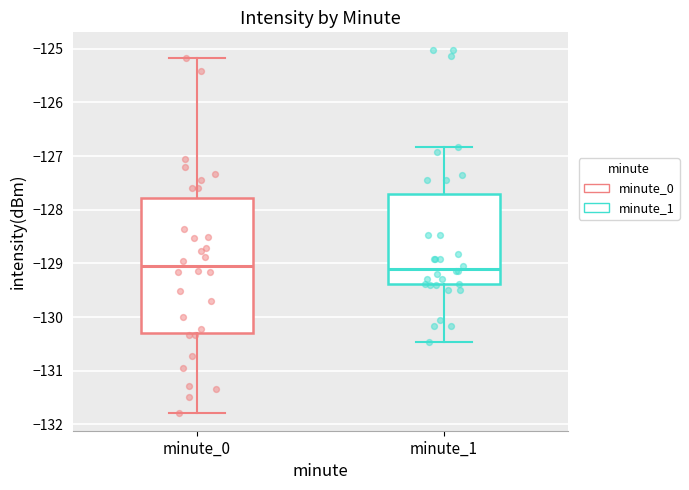

Reading left to right, transcribe this box plot: for each box, give where its median line is, the range the box spans, and where its two whiskers end, as read against the y-axis. The values are not printed on the chart, so give them approximately, as read against the axis.

minute_0: median -129.1, box -130.3 to -127.8, whiskers -131.8 to -125.2
minute_1: median -129.1, box -129.4 to -127.7, whiskers -130.5 to -126.8